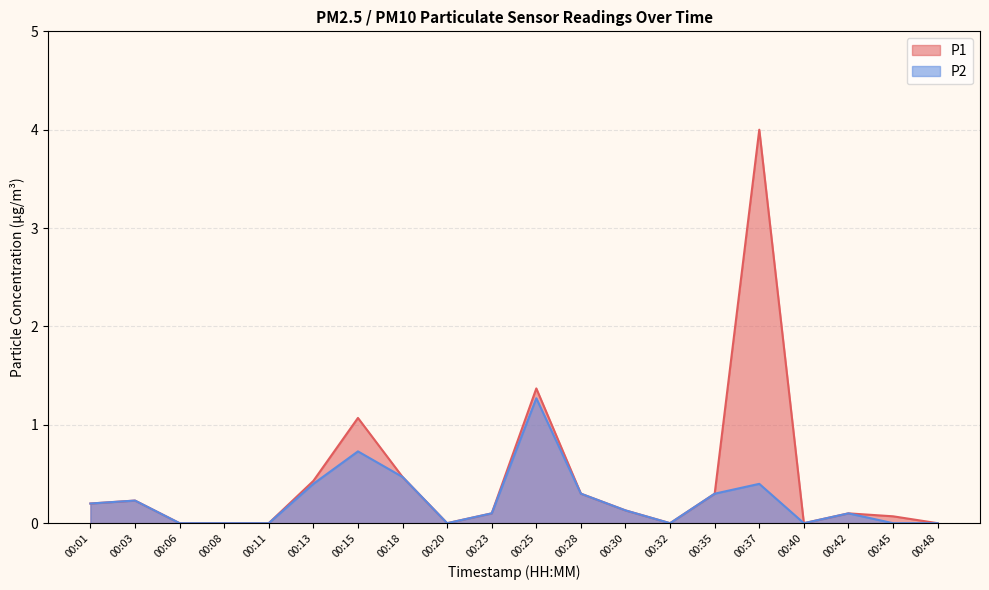

Reading left to right, list all the values displayed in this chart.

P1: 00:01=0.2	00:03=0.2	00:06=0.0	00:08=0.0	00:11=0.0	00:13=0.4	00:15=1.1	00:18=0.5	00:20=0.0	00:23=0.1	00:25=1.4	00:28=0.3	00:30=0.1	00:32=0.0	00:35=0.3	00:37=4.0	00:40=0.0	00:42=0.1	00:45=0.1	00:48=0.0
P2: 00:01=0.2	00:03=0.2	00:06=0.0	00:08=0.0	00:11=0.0	00:13=0.4	00:15=0.7	00:18=0.5	00:20=0.0	00:23=0.1	00:25=1.3	00:28=0.3	00:30=0.1	00:32=0.0	00:35=0.3	00:37=0.4	00:40=0.0	00:42=0.1	00:45=0.0	00:48=0.0